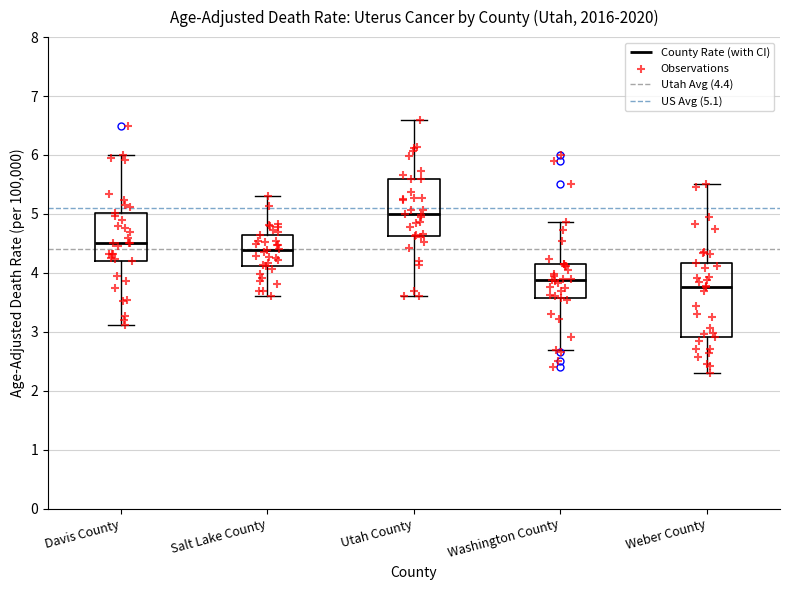

Reading left to right, transcribe this box plot: for each box, give where its median line is, the range the box spans, and where its two whiskers end, as read against the y-axis. The values are not printed on the chart, so give them approximately, as read against the axis.

Davis County: median 4.5, box 4.2 to 5.0, whiskers 3.1 to 6.0
Salt Lake County: median 4.4, box 4.1 to 4.6, whiskers 3.6 to 5.3
Utah County: median 5.0, box 4.6 to 5.6, whiskers 3.6 to 6.6
Washington County: median 3.9, box 3.6 to 4.2, whiskers 2.7 to 4.9
Weber County: median 3.8, box 2.9 to 4.2, whiskers 2.3 to 5.5